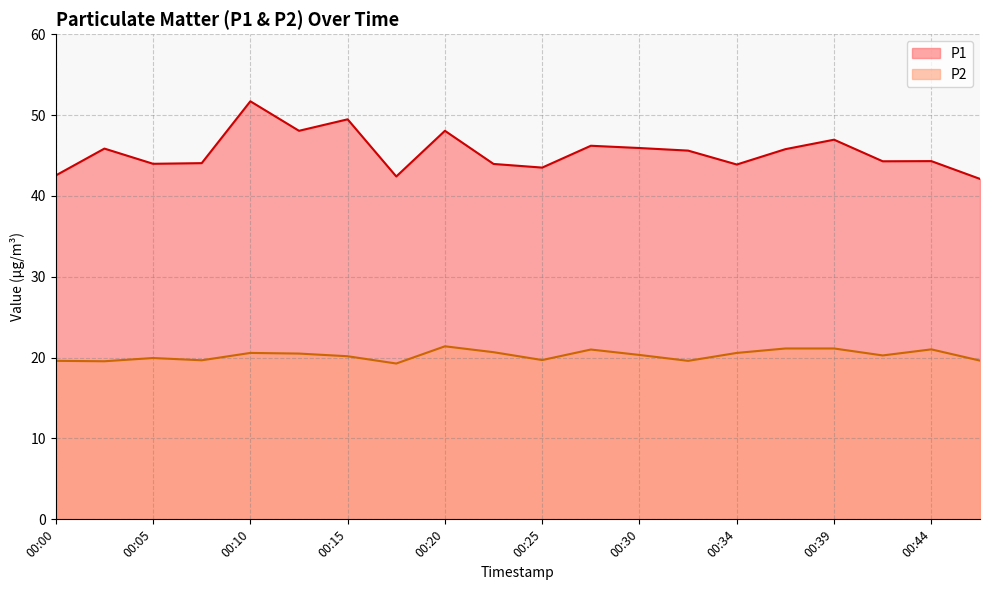

How many categories are shown in the chart?

20